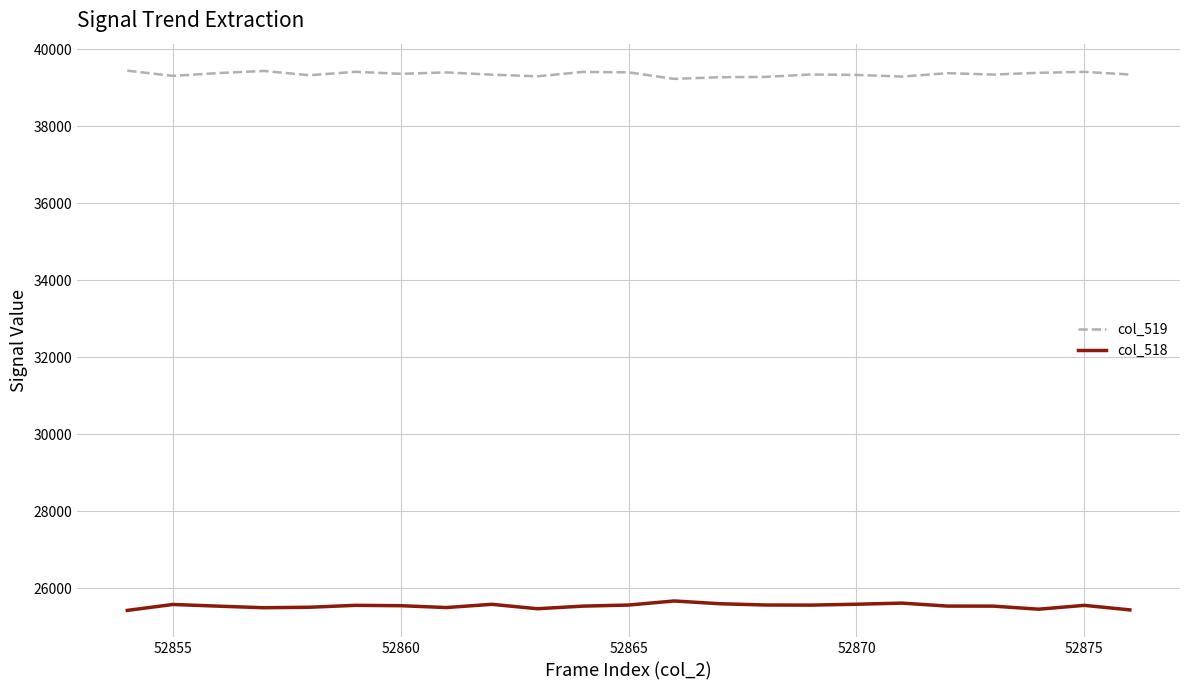

Which series has the largest total across all categories?

col_519